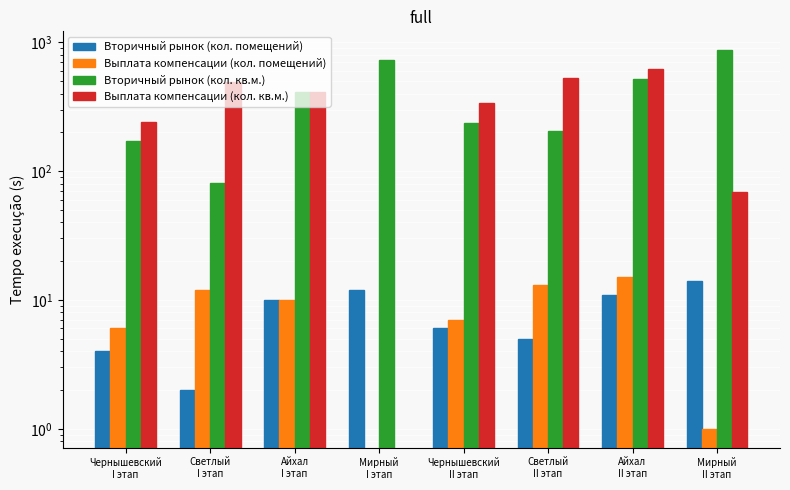

Is it true that Выплата компенсации (кол. помещений) equals 2.9 at Чернышевский
I этап?

False